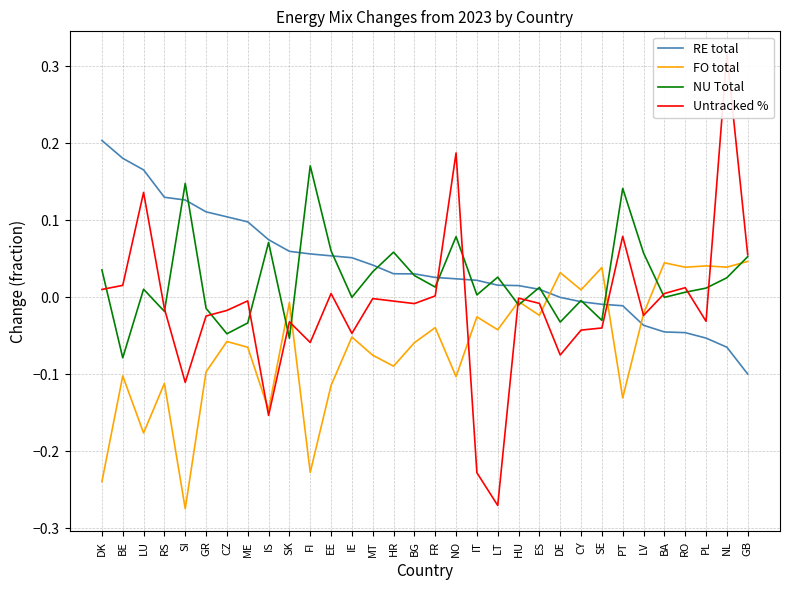

What is the value of the FO total point at the 5th from the left?

-0.3